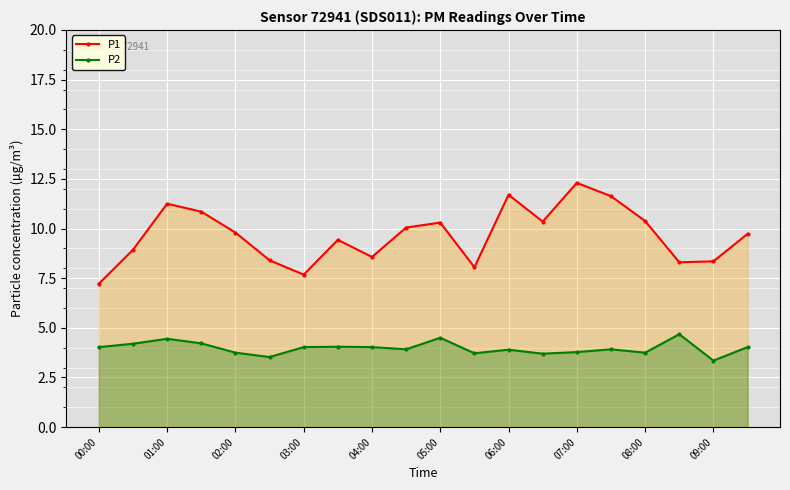

Reading left to right, what are all the values shown in this chart?

P1: 7.2	8.9	11.2	10.8	9.8	8.4	7.7	9.4	8.6	10.1	10.3	8.1	11.7	10.3	12.3	11.6	10.4	8.3	8.3	9.7
P2: 4.0	4.2	4.5	4.2	3.8	3.5	4.0	4.0	4.0	3.9	4.5	3.7	3.9	3.7	3.8	3.9	3.8	4.7	3.4	4.0